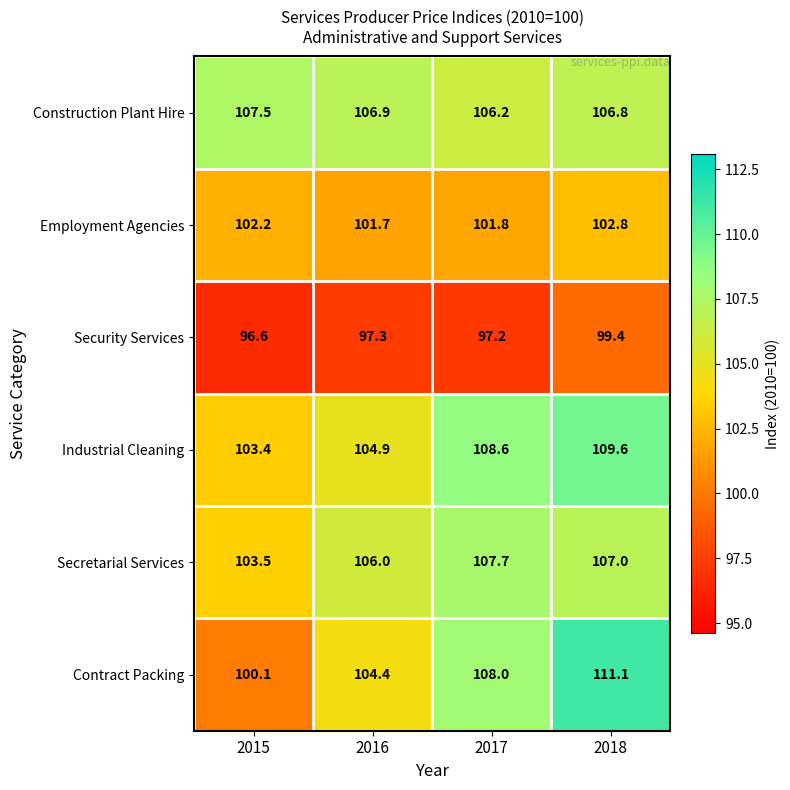

What is the total value across all series at 2015?

613.3